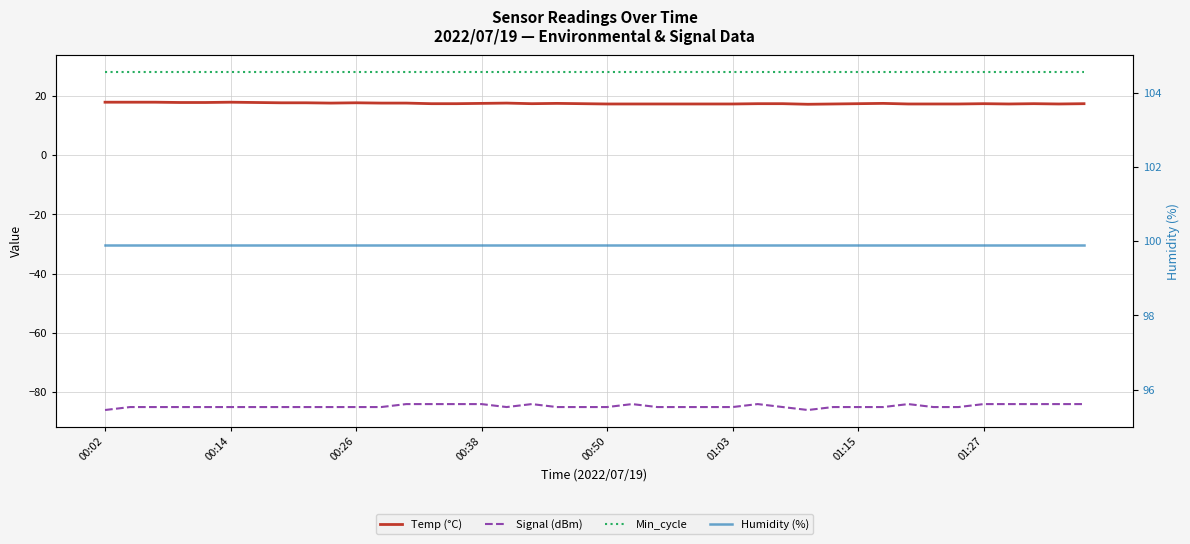

Which series changed the most between 23 and 33?

Temp (°C)